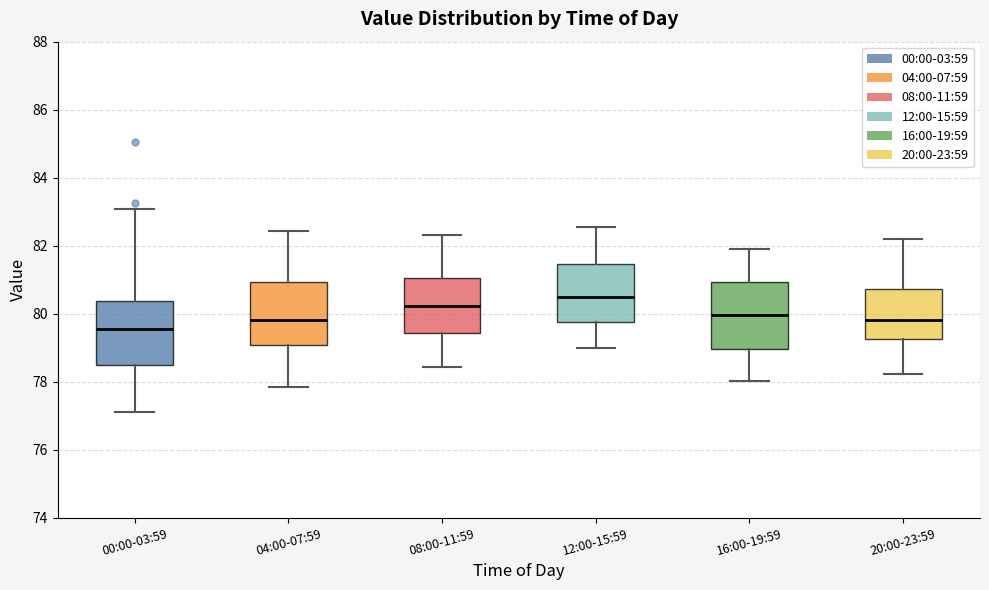

Which box's median line is the lowest?

00:00-03:59